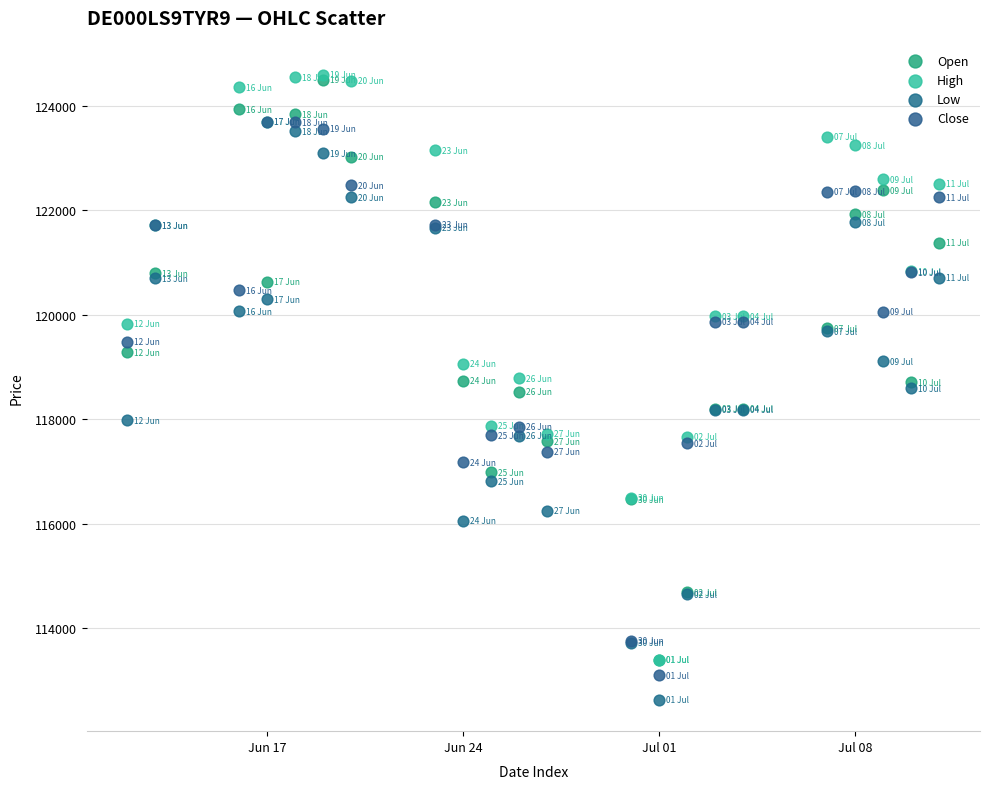

What are all the series names shown in the legend?

Open, High, Low, Close